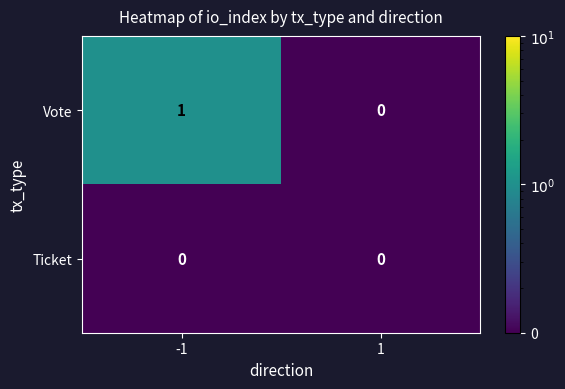

Rank the series at -1 from lowest to highest value.

Ticket, Vote